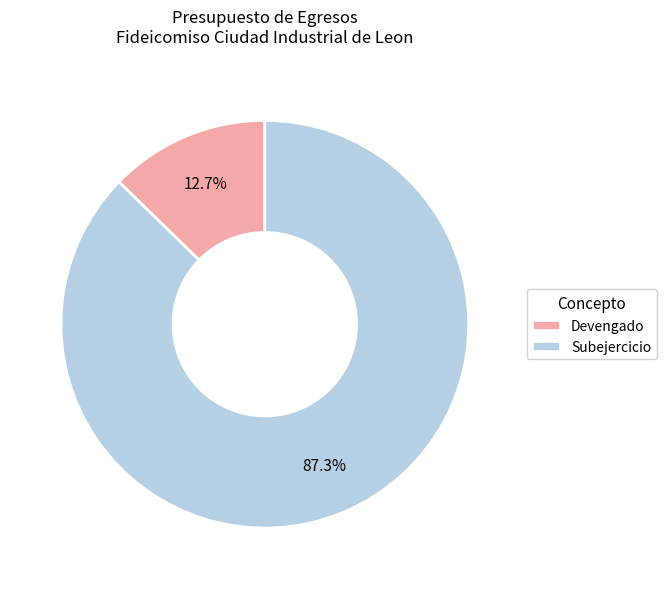

To the nearest percent, what is the difference between the Devengado and Subejercicio slice percentages?

75%